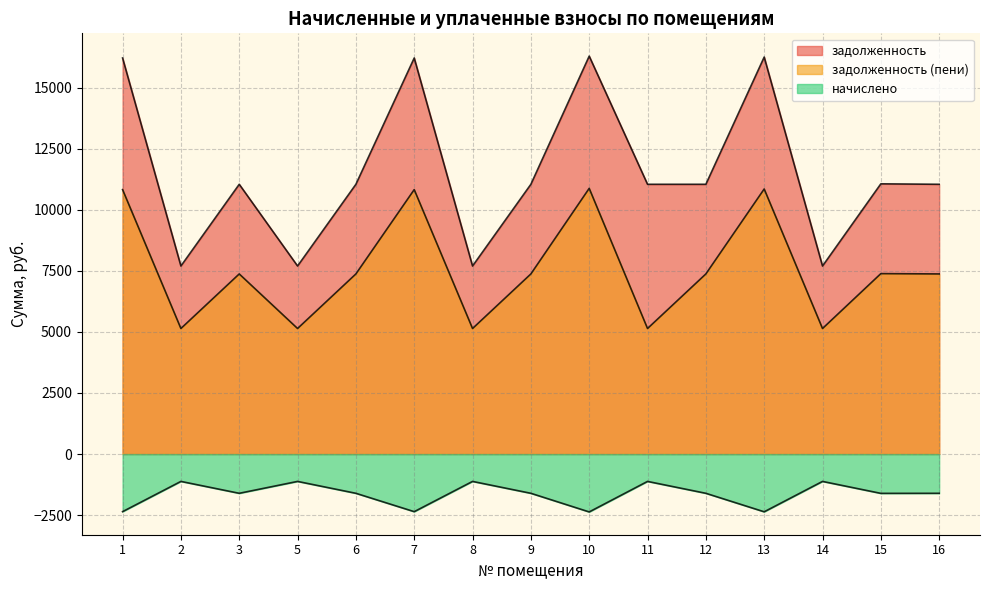

At 9, list the series in order from smallest to largest.

начислено, задолженность (пени), задолженность